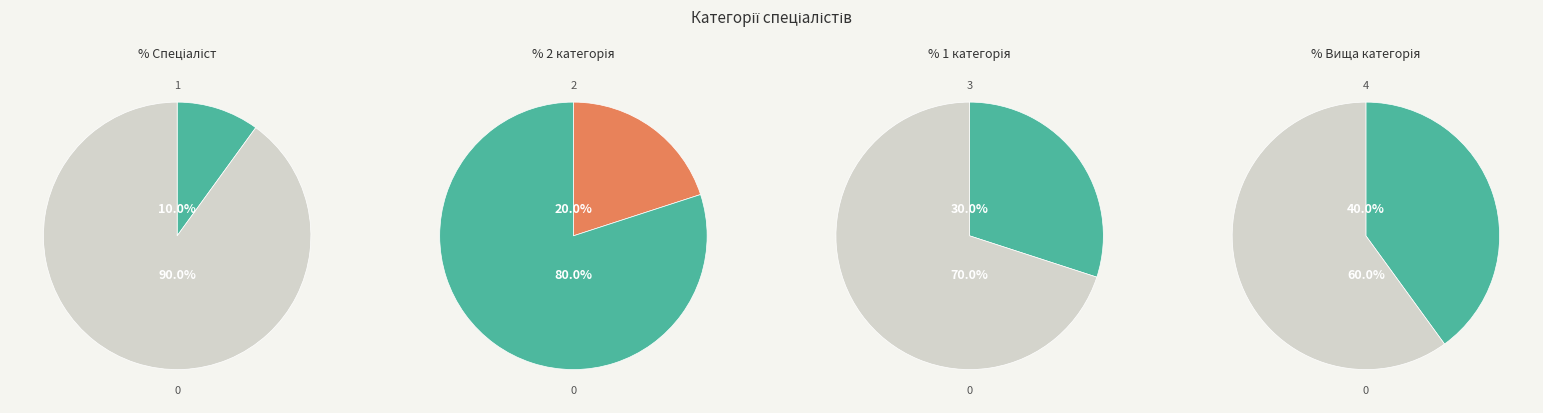

To the nearest percent, what is the difference between the Спеціаліст першої категорії and Спеціаліст вищої категорії slice percentages?

10%